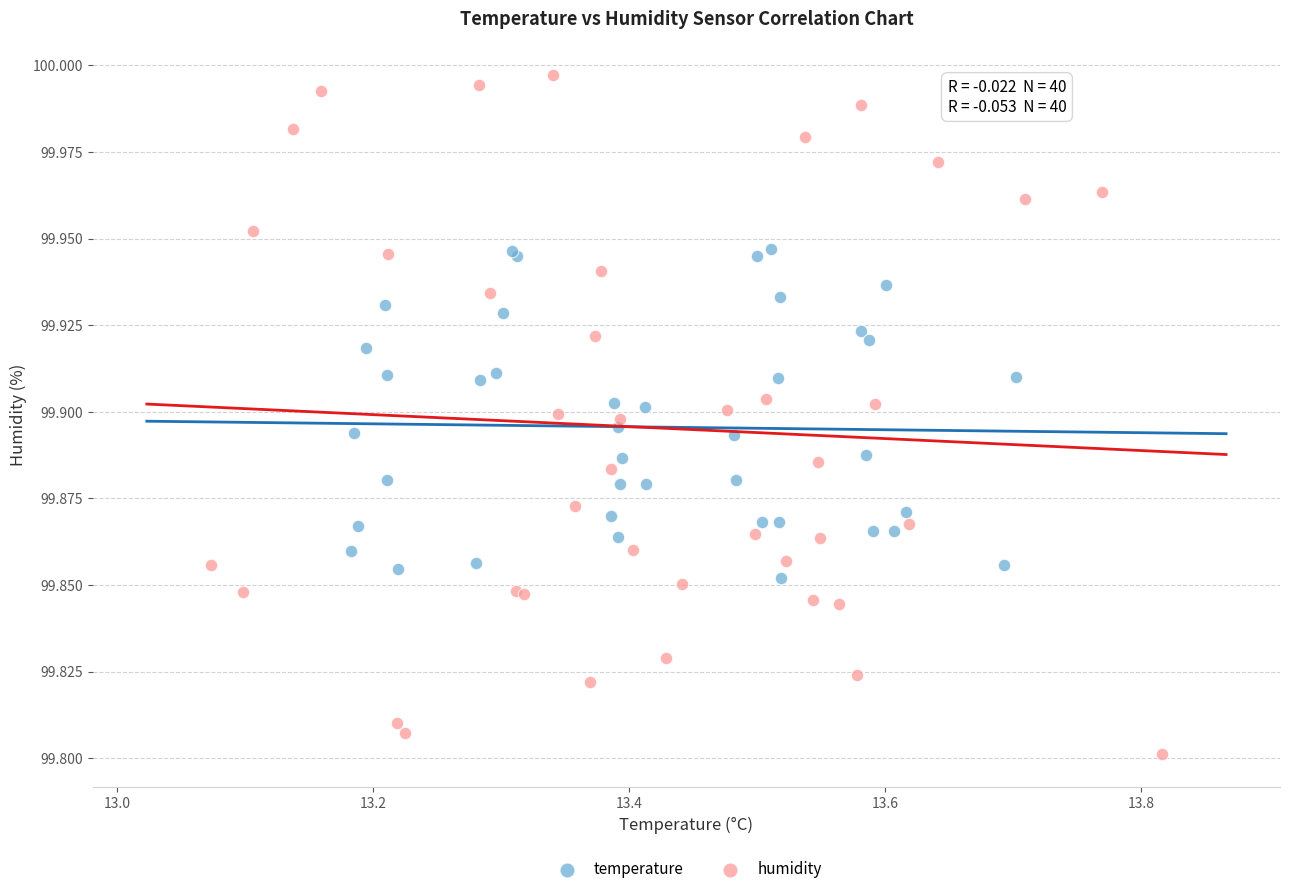

Which series has the widest spread of Y values?

humidity